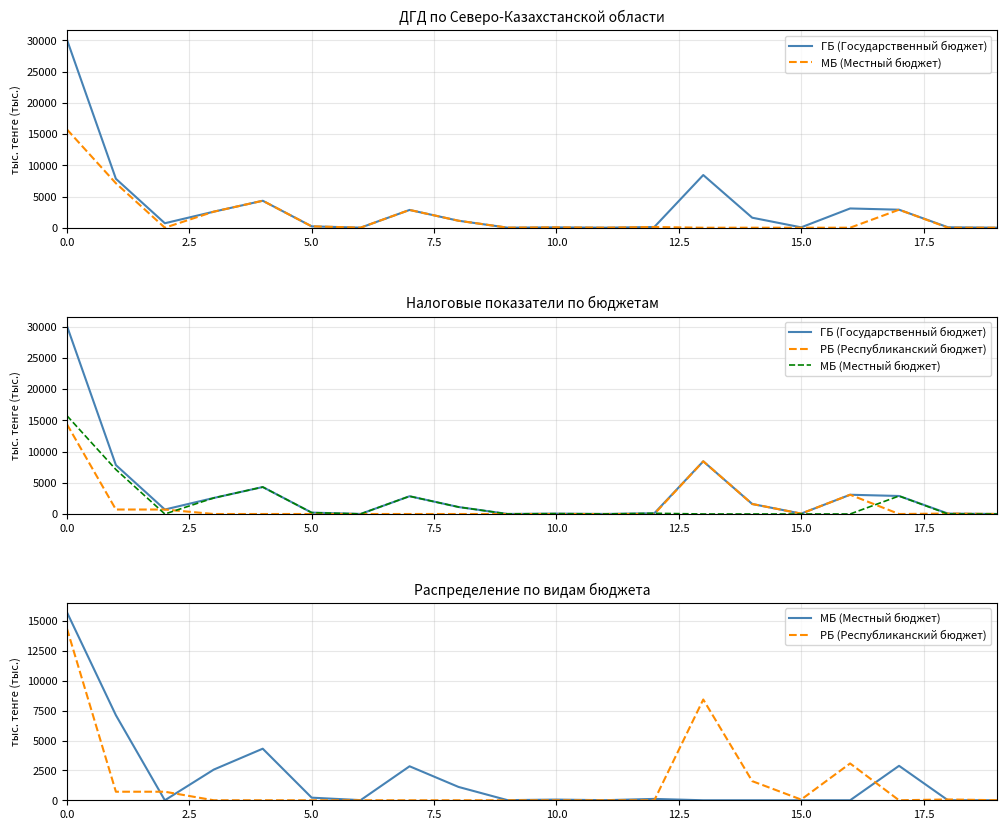

What is the sum of all ГБ (Государственный бюджет) values?

66114.1